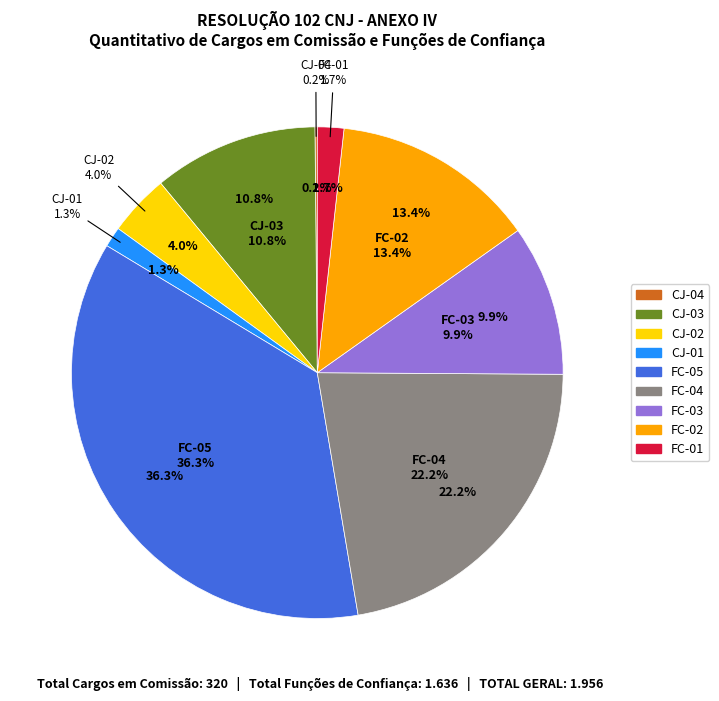

Which has a higher value, FC-05 or CJ-04?

FC-05